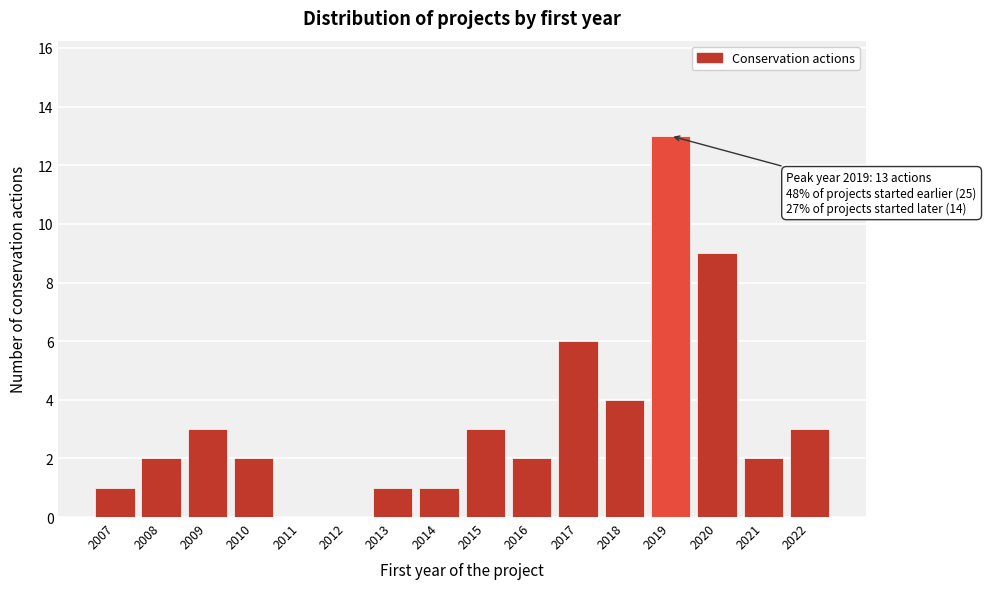

Which range on the x-axis has the tallest bar?

2018.5 to 2019.5